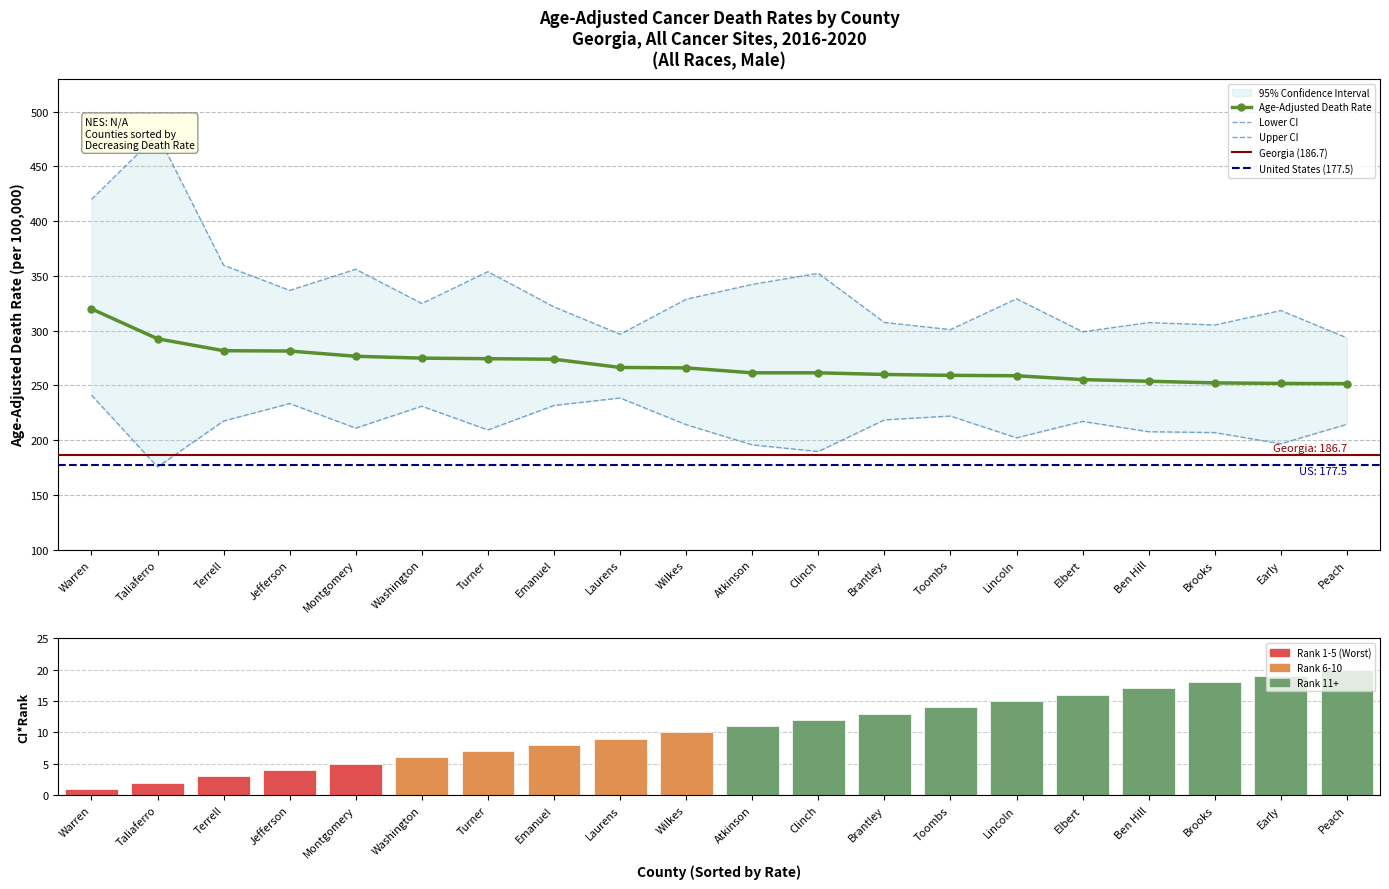

Which series has the largest total across all categories?

Upper CI